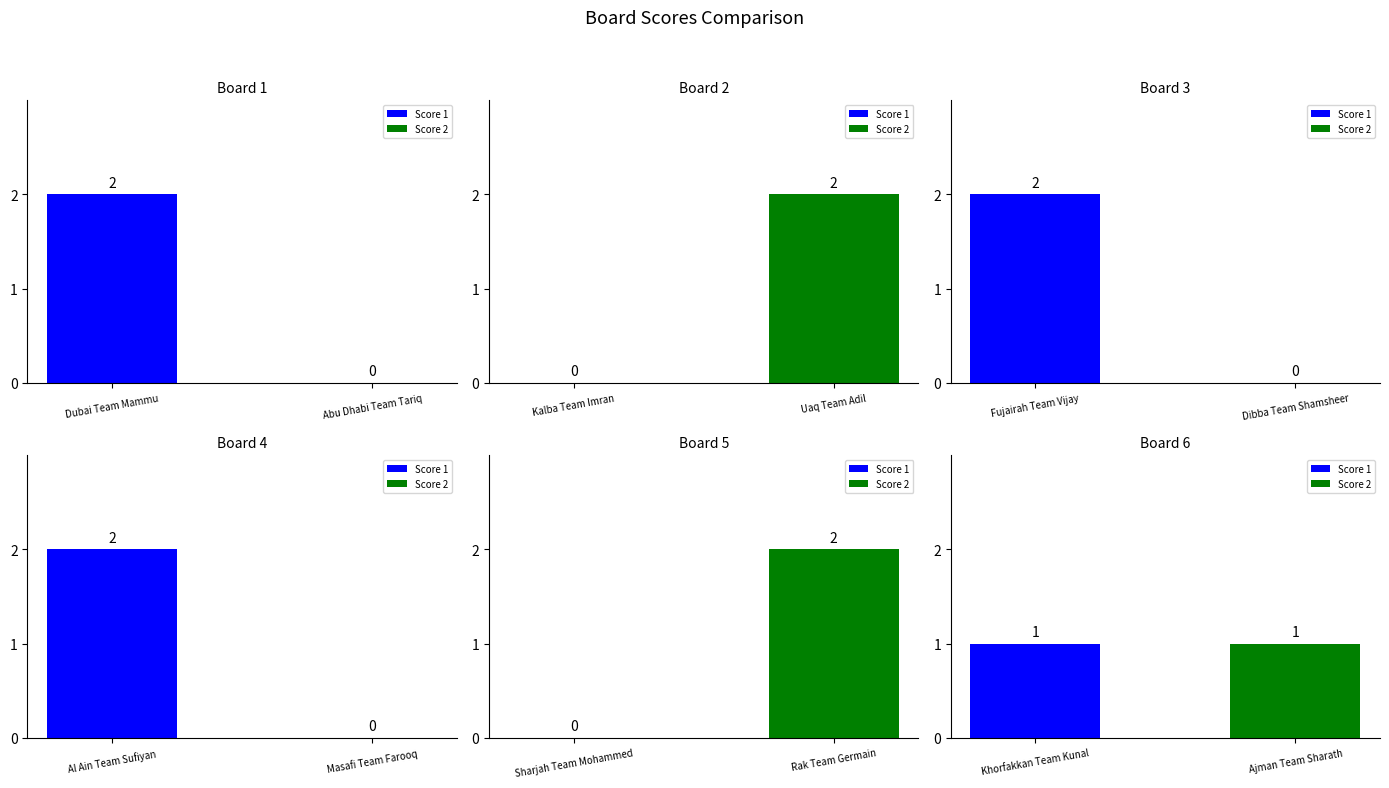

The Score 2 series shows 2 at 2. True or false?

True